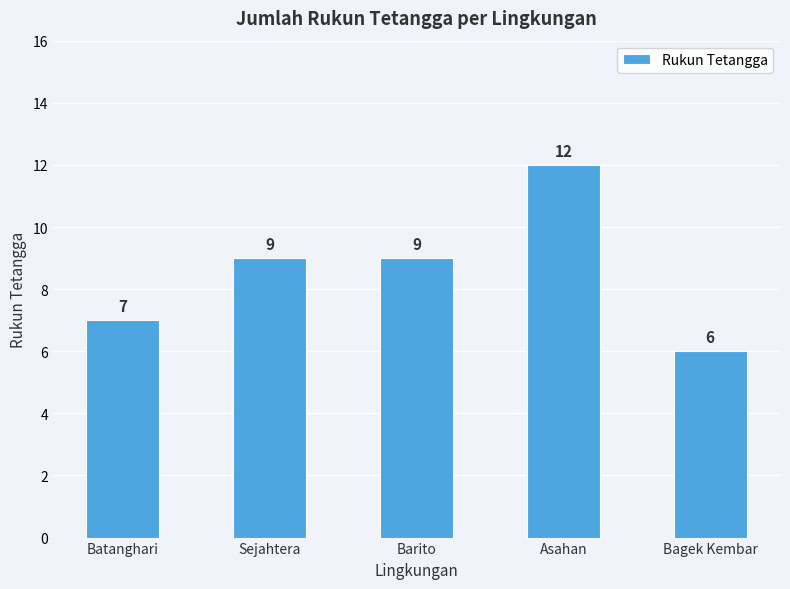

How many distinct data groups are displayed?

1